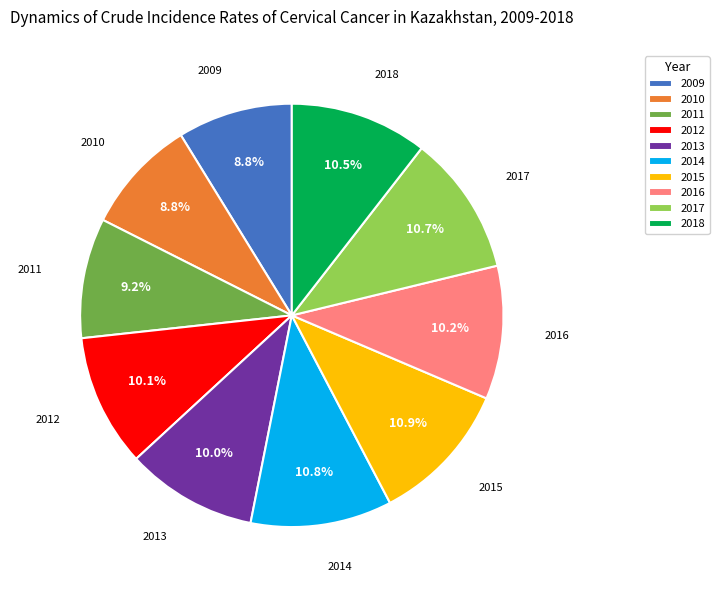

Count the number of slices in the pie.

10